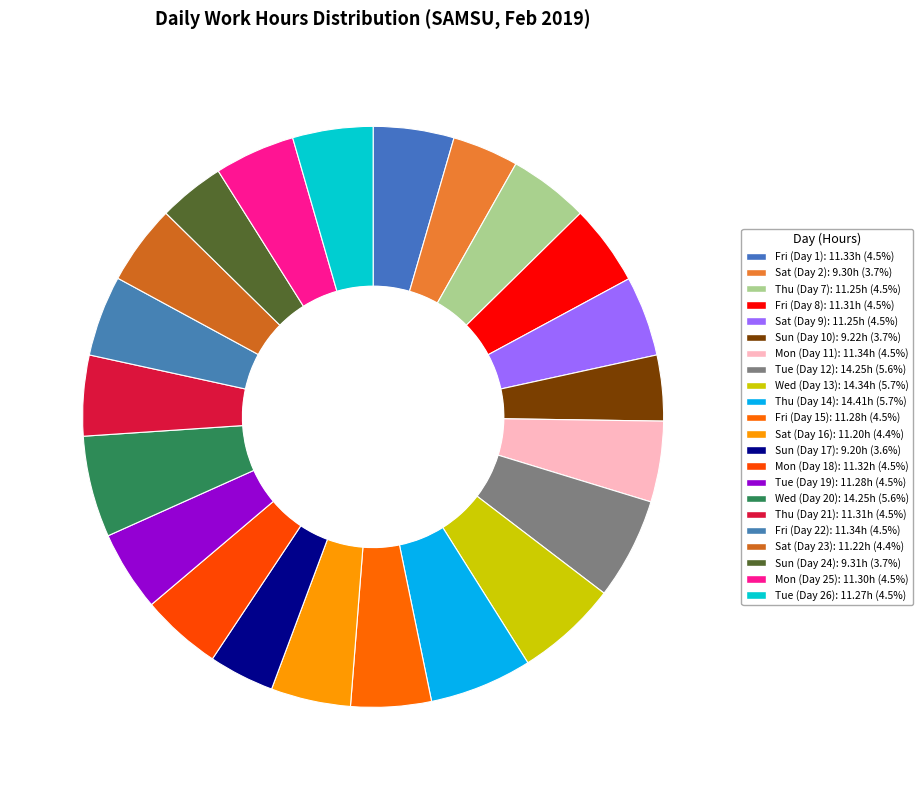

Count the number of slices in the pie.

22